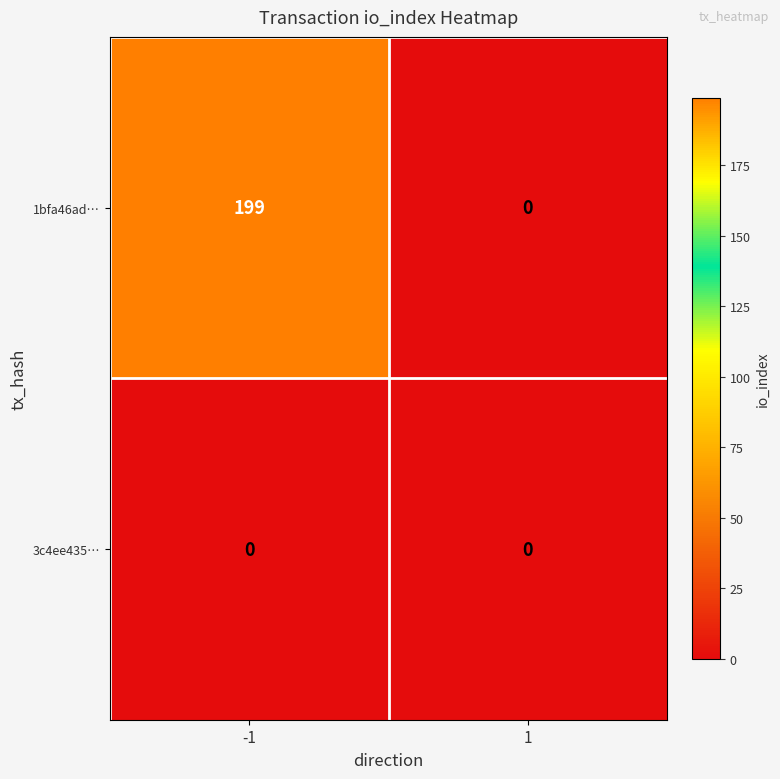

At which category does the chart reach its peak across all series?

-1